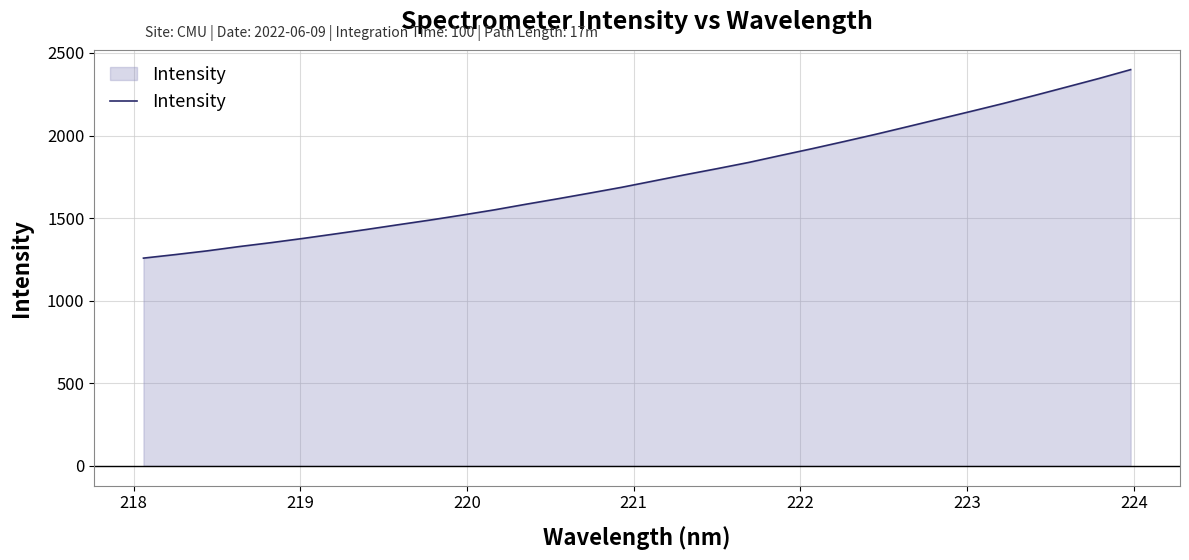

Does the chart display data point markers on the line(s)?

No